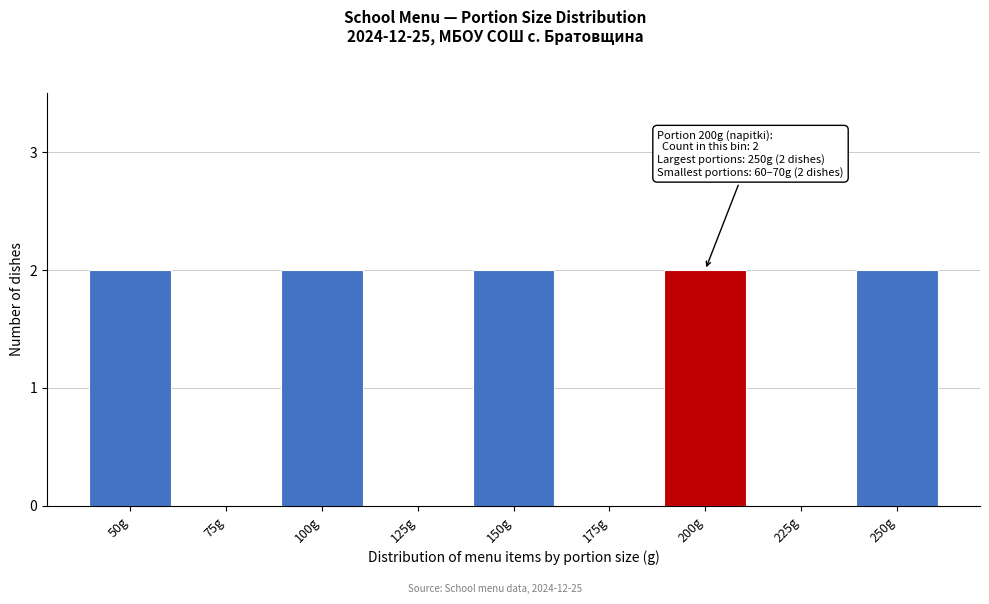

Reading left to right, what are all the values shown in this chart?

50g=2	75g=0	100g=2	125g=0	150g=2	175g=0	200g=2	225g=0	250g=2